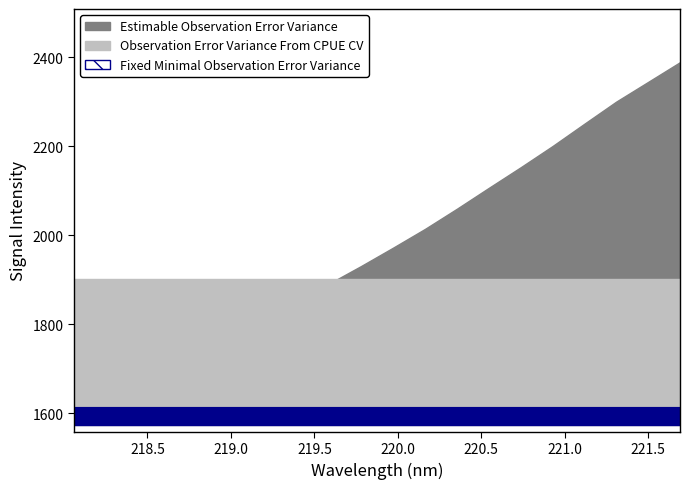

The value at 218.442 is 1670.4. True or false?

True